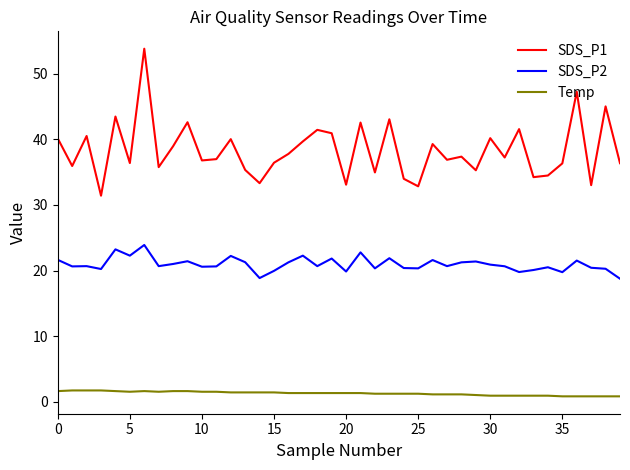

Which series has the largest total across all categories?

SDS_P1